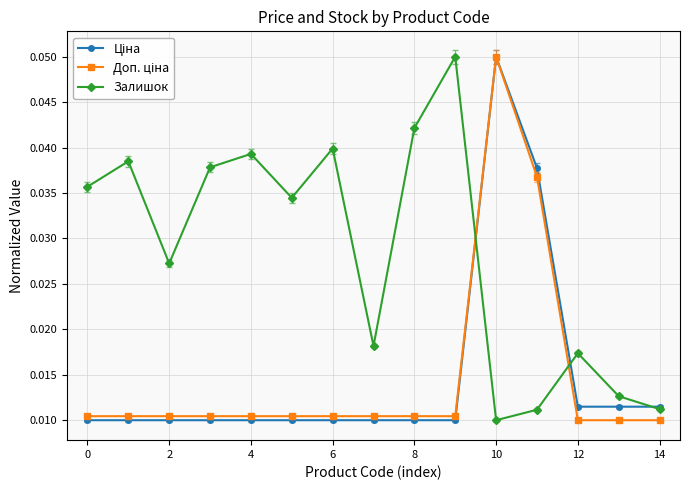

Which series has the largest total across all categories?

Залишок